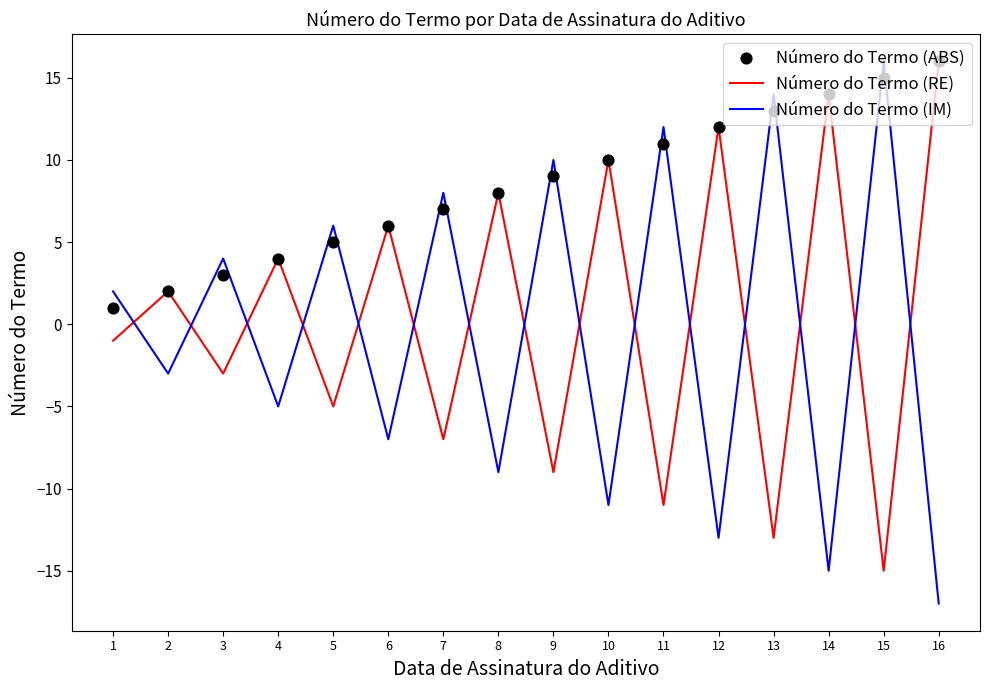

Which series has the largest Y range (max minus min)?

Número do Termo (IM)